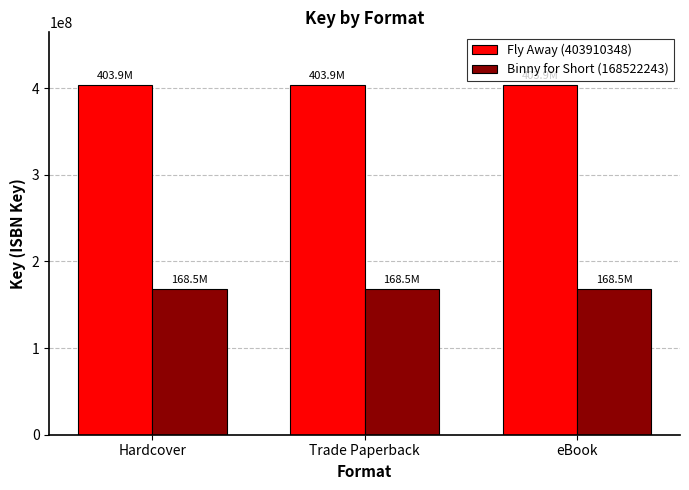

The value of Binny for Short (168522243) at Hardcover is 42028599. True or false?

False